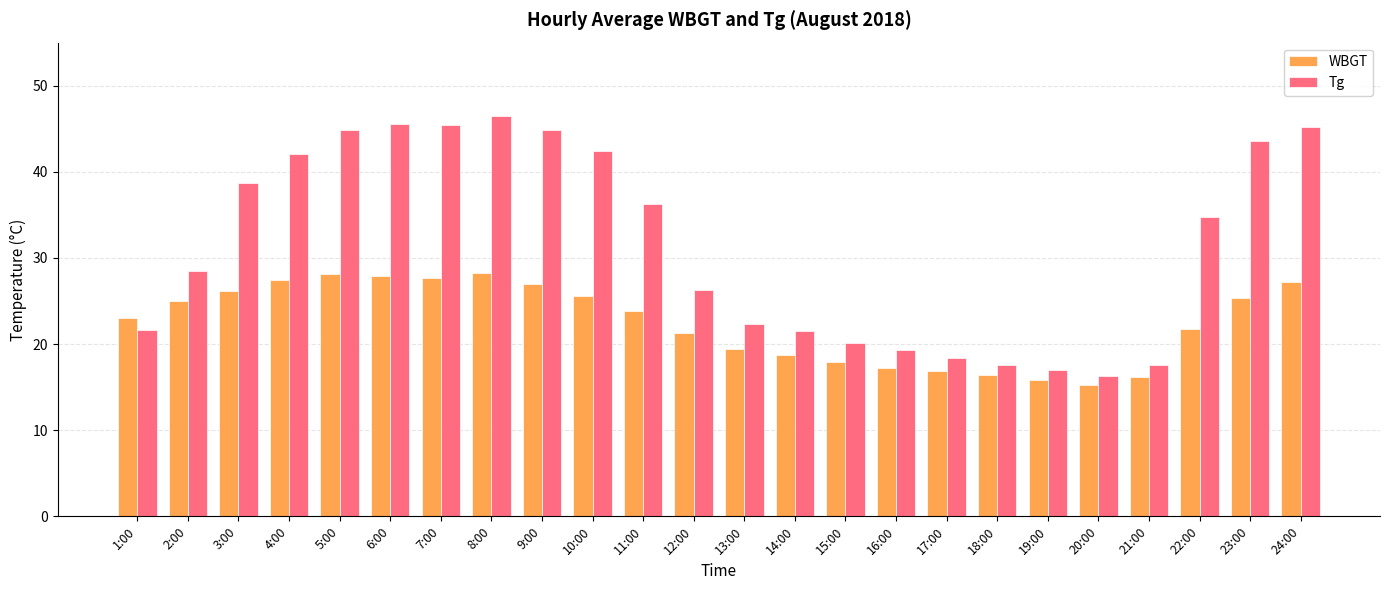

Are the bars grouped side by side (vs. stacked)?

Yes